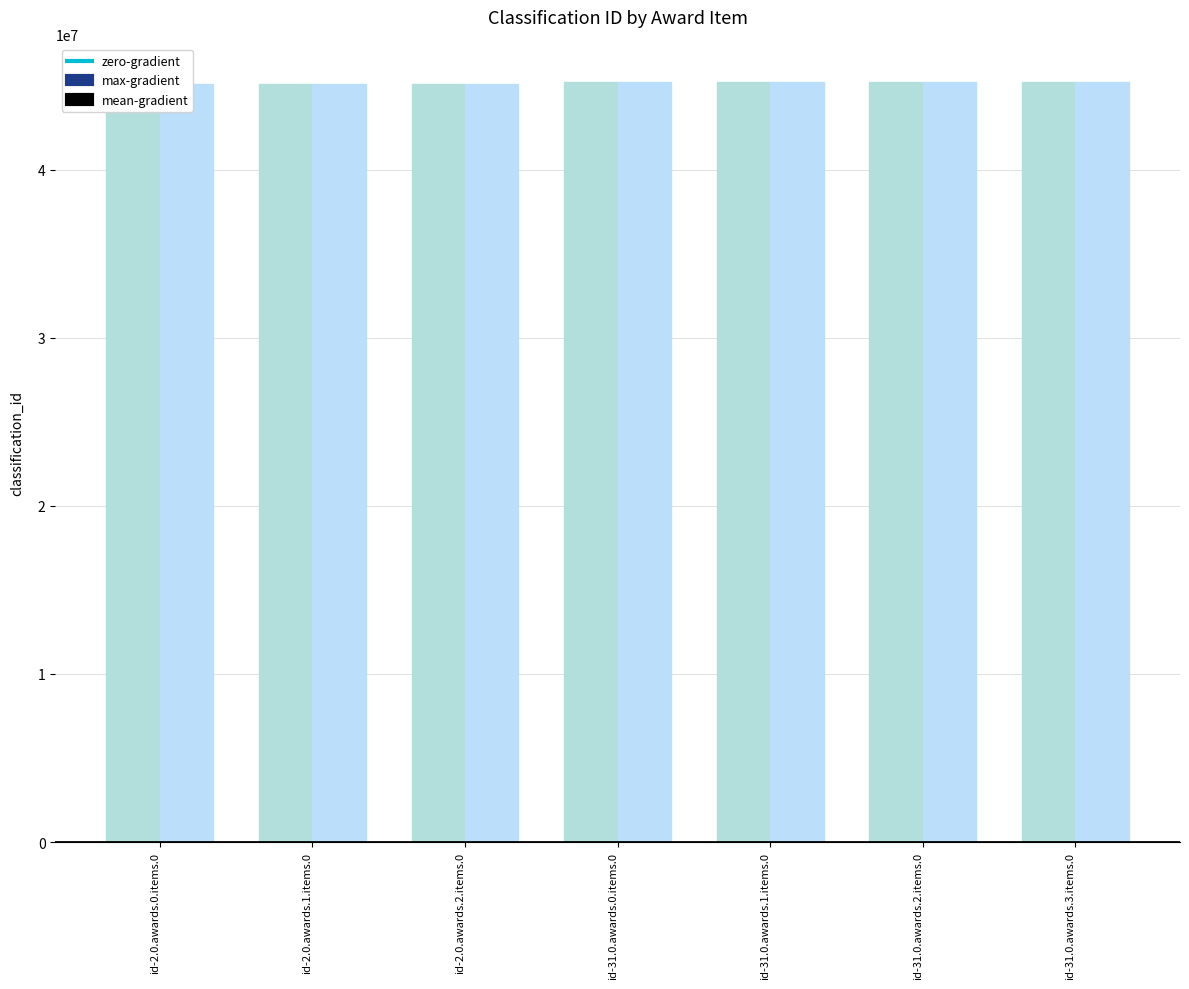

Reading left to right, list all the values displayed in this chart.

45112711	45112711	45112711	45212300	45212300	45212300	45212300